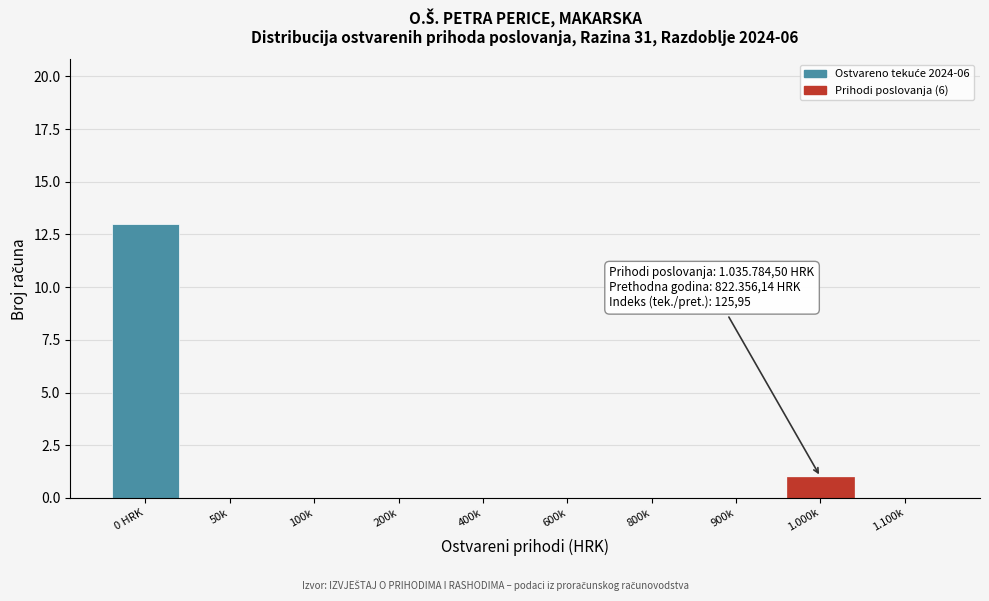

Reading left to right, what are all the values shown in this chart?

0 HRK=13	50k=0	100k=0	200k=0	400k=0	600k=0	800k=0	900k=0	1.000k=1	1.100k=0